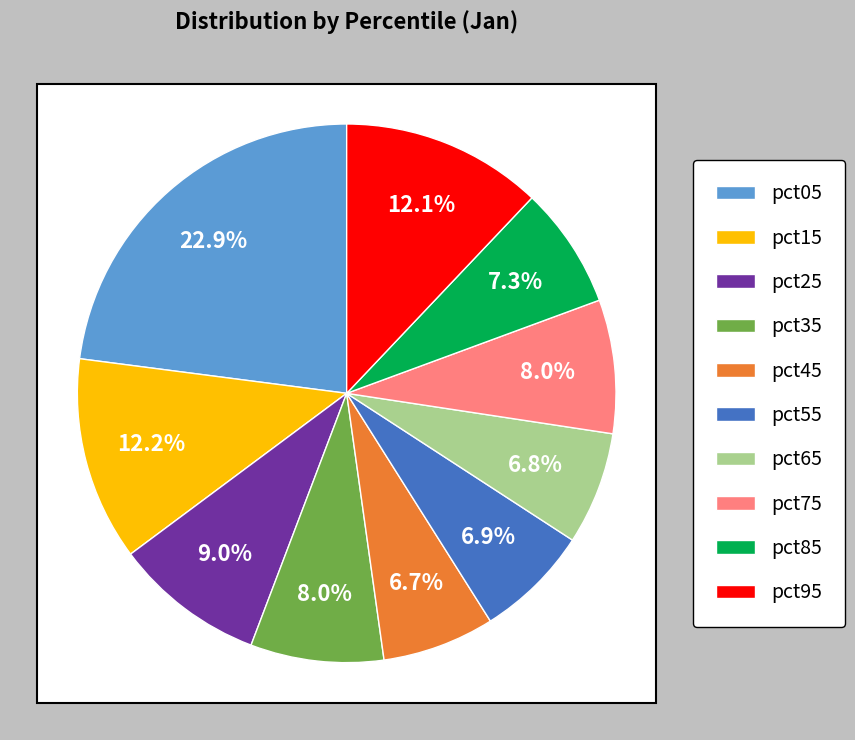

How many slices are in this pie chart?

10